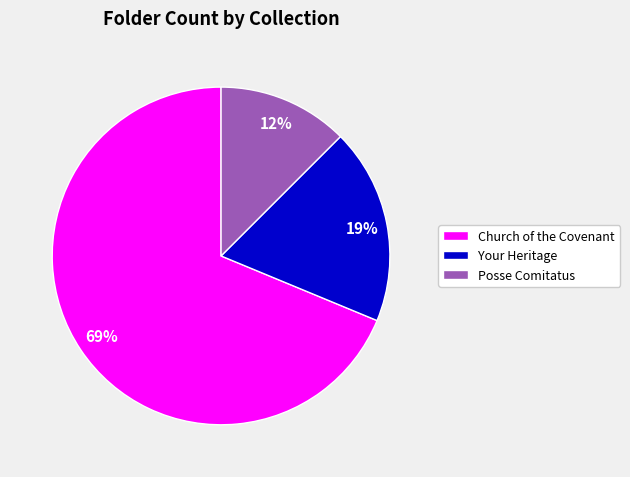

To the nearest percent, what is the average slice percentage?

33%